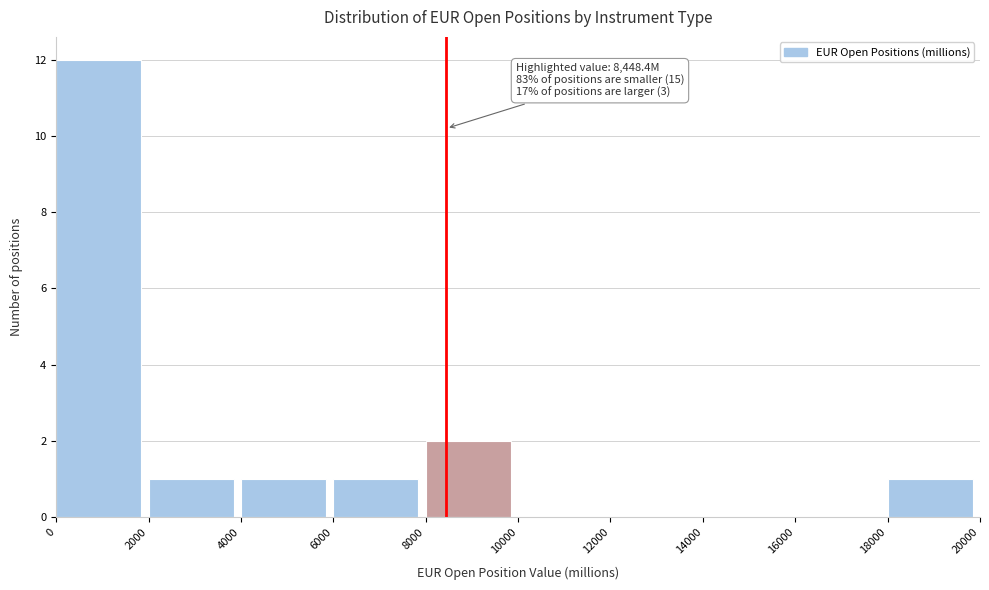

Which range on the x-axis has the tallest bar?

0 to 2000